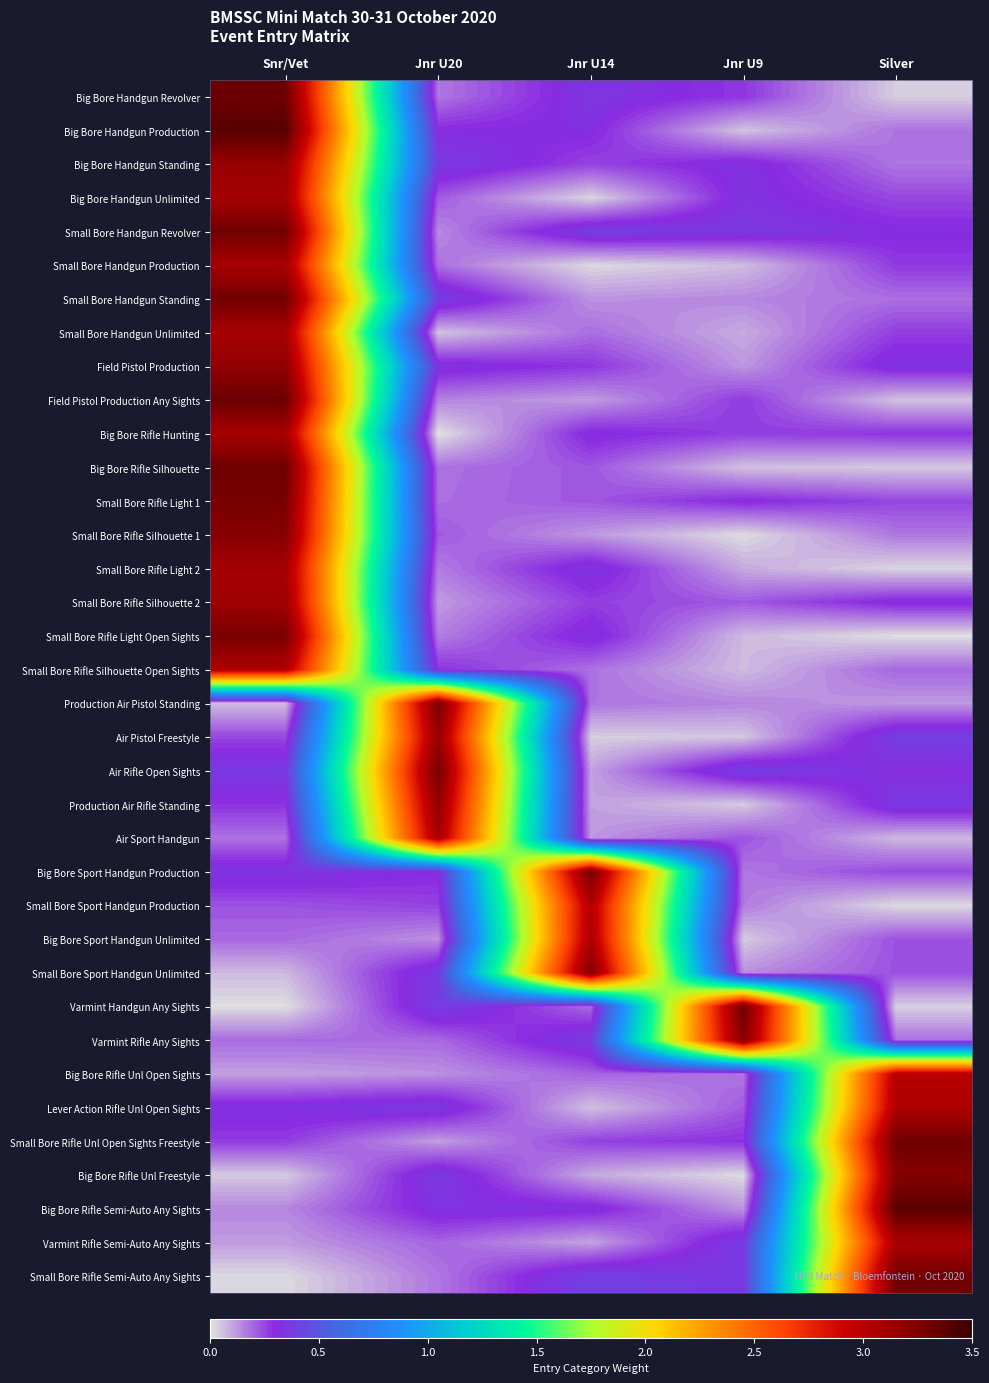

Reading left to right, extract all data points from this chart.

Big Bore Handgun Revolver: Snr/Vet=3.3	Jnr U20=0.2	Jnr U14=0.3	Jnr U9=0.3	Silver=0.0
Big Bore Handgun Production: Snr/Vet=3.4	Jnr U20=0.3	Jnr U14=0.3	Jnr U9=0.1	Silver=0.2
Big Bore Handgun Standing: Snr/Vet=3.1	Jnr U20=0.4	Jnr U14=0.3	Jnr U9=0.3	Silver=0.2
Big Bore Handgun Unlimited: Snr/Vet=3.1	Jnr U20=0.2	Jnr U14=0.0	Jnr U9=0.3	Silver=0.3
Small Bore Handgun Revolver: Snr/Vet=3.3	Jnr U20=0.1	Jnr U14=0.4	Jnr U9=0.4	Silver=0.3
Small Bore Handgun Production: Snr/Vet=3.1	Jnr U20=0.2	Jnr U14=0.0	Jnr U9=0.1	Silver=0.3
Small Bore Handgun Standing: Snr/Vet=3.3	Jnr U20=0.4	Jnr U14=0.1	Jnr U9=0.1	Silver=0.2
Small Bore Handgun Unlimited: Snr/Vet=3.1	Jnr U20=0.1	Jnr U14=0.2	Jnr U9=0.1	Silver=0.3
Field Pistol Production: Snr/Vet=3.2	Jnr U20=0.3	Jnr U14=0.3	Jnr U9=0.1	Silver=0.3
Field Pistol Production Any Sights: Snr/Vet=3.3	Jnr U20=0.2	Jnr U14=0.1	Jnr U9=0.3	Silver=0.1
Big Bore Rifle Hunting: Snr/Vet=3.1	Jnr U20=0.0	Jnr U14=0.3	Jnr U9=0.3	Silver=0.3
Big Bore Rifle Silhouette: Snr/Vet=3.3	Jnr U20=0.2	Jnr U14=0.2	Jnr U9=0.1	Silver=0.0
Small Bore Rifle Light 1: Snr/Vet=3.3	Jnr U20=0.2	Jnr U14=0.2	Jnr U9=0.3	Silver=0.3
Small Bore Rifle Silhouette 1: Snr/Vet=3.2	Jnr U20=0.2	Jnr U14=0.1	Jnr U9=0.0	Silver=0.2
Small Bore Rifle Light 2: Snr/Vet=3.1	Jnr U20=0.2	Jnr U14=0.3	Jnr U9=0.1	Silver=0.0
Small Bore Rifle Silhouette 2: Snr/Vet=3.1	Jnr U20=0.1	Jnr U14=0.3	Jnr U9=0.2	Silver=0.3
Small Bore Rifle Light Open Sights: Snr/Vet=3.3	Jnr U20=0.2	Jnr U14=0.3	Jnr U9=0.1	Silver=0.0
Small Bore Rifle Silhouette Open Sights: Snr/Vet=3.0	Jnr U20=0.3	Jnr U14=0.2	Jnr U9=0.1	Silver=0.2
Production Air Pistol Standing: Snr/Vet=0.1	Jnr U20=3.3	Jnr U14=0.2	Jnr U9=0.2	Silver=0.1
Air Pistol Freestyle: Snr/Vet=0.3	Jnr U20=3.1	Jnr U14=0.0	Jnr U9=0.0	Silver=0.4
Air Rifle Open Sights: Snr/Vet=0.4	Jnr U20=3.3	Jnr U14=0.1	Jnr U9=0.4	Silver=0.3
Production Air Rifle Standing: Snr/Vet=0.3	Jnr U20=3.2	Jnr U14=0.1	Jnr U9=0.0	Silver=0.4
Air Sport Handgun: Snr/Vet=0.2	Jnr U20=3.1	Jnr U14=0.1	Jnr U9=0.2	Silver=0.1
Big Bore Sport Handgun Production: Snr/Vet=0.3	Jnr U20=0.3	Jnr U14=3.3	Jnr U9=0.2	Silver=0.3
Small Bore Sport Handgun Production: Snr/Vet=0.2	Jnr U20=0.3	Jnr U14=3.0	Jnr U9=0.2	Silver=0.0
Big Bore Sport Handgun Unlimited: Snr/Vet=0.2	Jnr U20=0.1	Jnr U14=3.1	Jnr U9=0.0	Silver=0.2
Small Bore Sport Handgun Unlimited: Snr/Vet=0.1	Jnr U20=0.4	Jnr U14=3.2	Jnr U9=0.1	Silver=0.2
Varmint Handgun Any Sights: Snr/Vet=0.0	Jnr U20=0.4	Jnr U14=0.2	Jnr U9=3.3	Silver=0.0
Varmint Rifle Any Sights: Snr/Vet=0.2	Jnr U20=0.2	Jnr U14=0.4	Jnr U9=3.2	Silver=0.2
Big Bore Rifle Unl Open Sights: Snr/Vet=0.1	Jnr U20=0.1	Jnr U14=0.2	Jnr U9=0.2	Silver=3.0
Lever Action Rifle Unl Open Sights: Snr/Vet=0.3	Jnr U20=0.4	Jnr U14=0.1	Jnr U9=0.2	Silver=3.0
Small Bore Rifle Unl Open Sights Freestyle: Snr/Vet=0.3	Jnr U20=0.1	Jnr U14=0.3	Jnr U9=0.3	Silver=3.3
Big Bore Rifle Unl Freestyle: Snr/Vet=0.0	Jnr U20=0.4	Jnr U14=0.1	Jnr U9=0.0	Silver=3.2
Big Bore Rifle Semi-Auto Any Sights: Snr/Vet=0.1	Jnr U20=0.3	Jnr U14=0.3	Jnr U9=0.1	Silver=3.4
Varmint Rifle Semi-Auto Any Sights: Snr/Vet=0.1	Jnr U20=0.2	Jnr U14=0.1	Jnr U9=0.4	Silver=3.1
Small Bore Rifle Semi-Auto Any Sights: Snr/Vet=0.0	Jnr U20=0.2	Jnr U14=0.4	Jnr U9=0.4	Silver=3.3